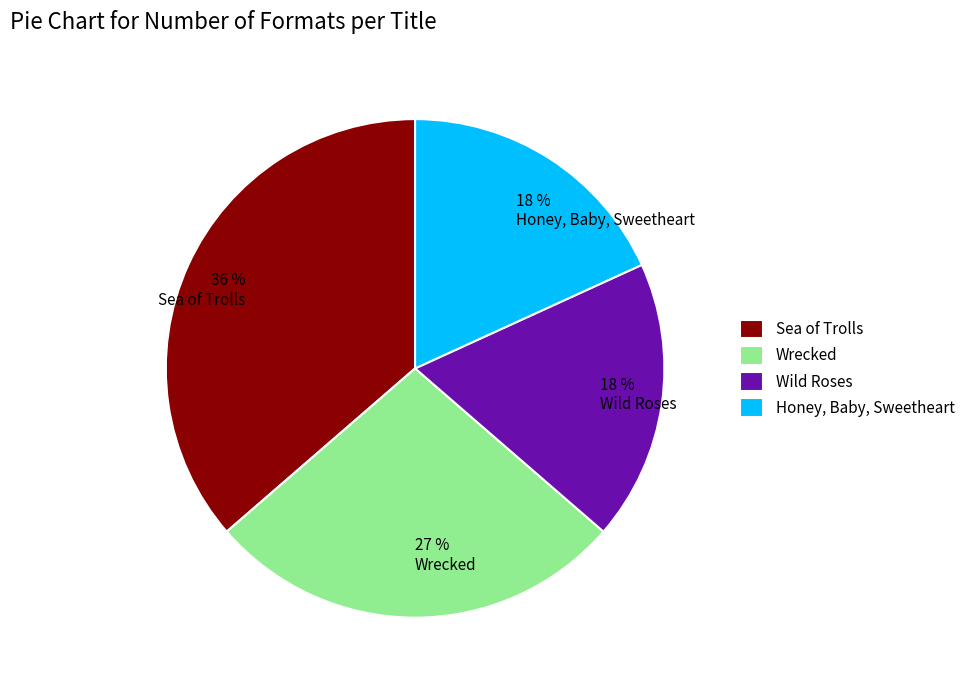

Between Honey, Baby, Sweetheart and Wrecked, which is larger?

Wrecked